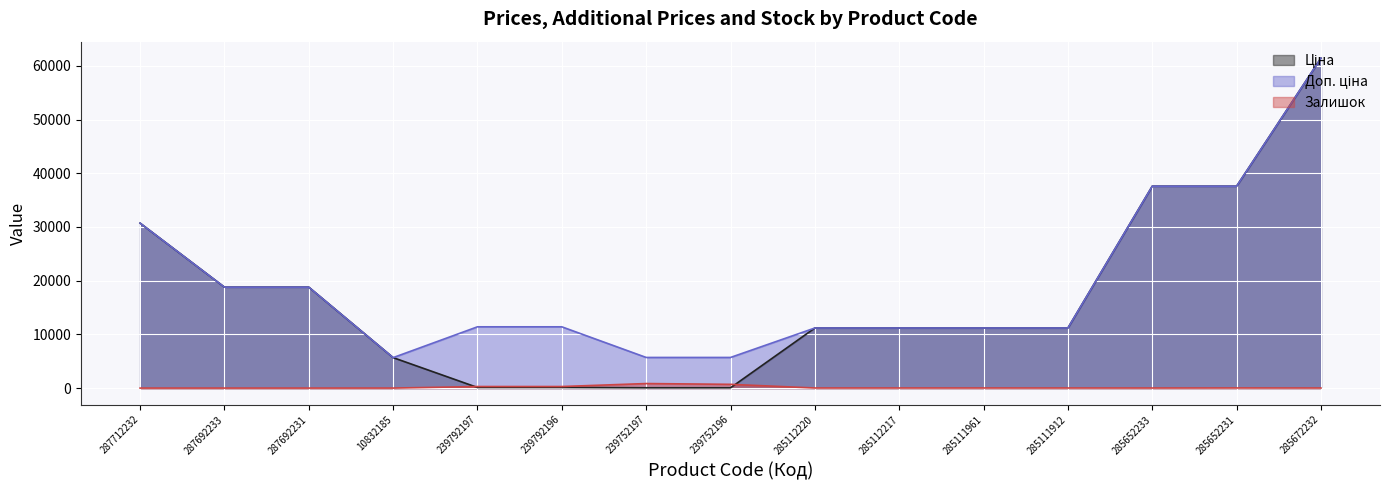

Is the value of Ціна at 239752197 greater than the value of Залишок at 239792196?

No